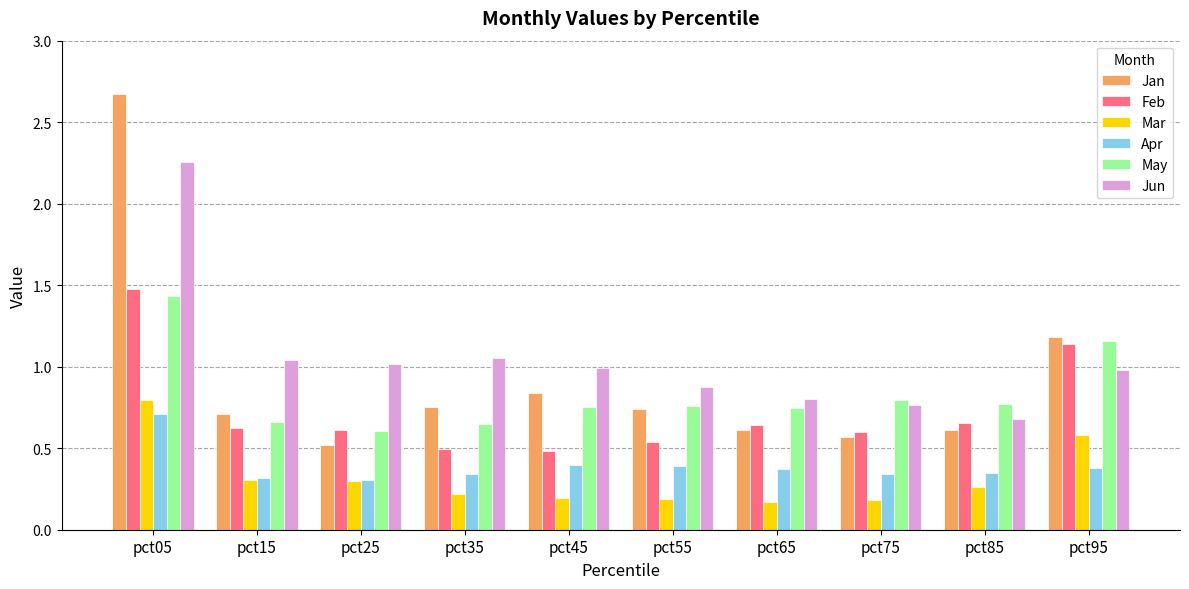

The Jun series shows 1.0 at pct95. True or false?

True